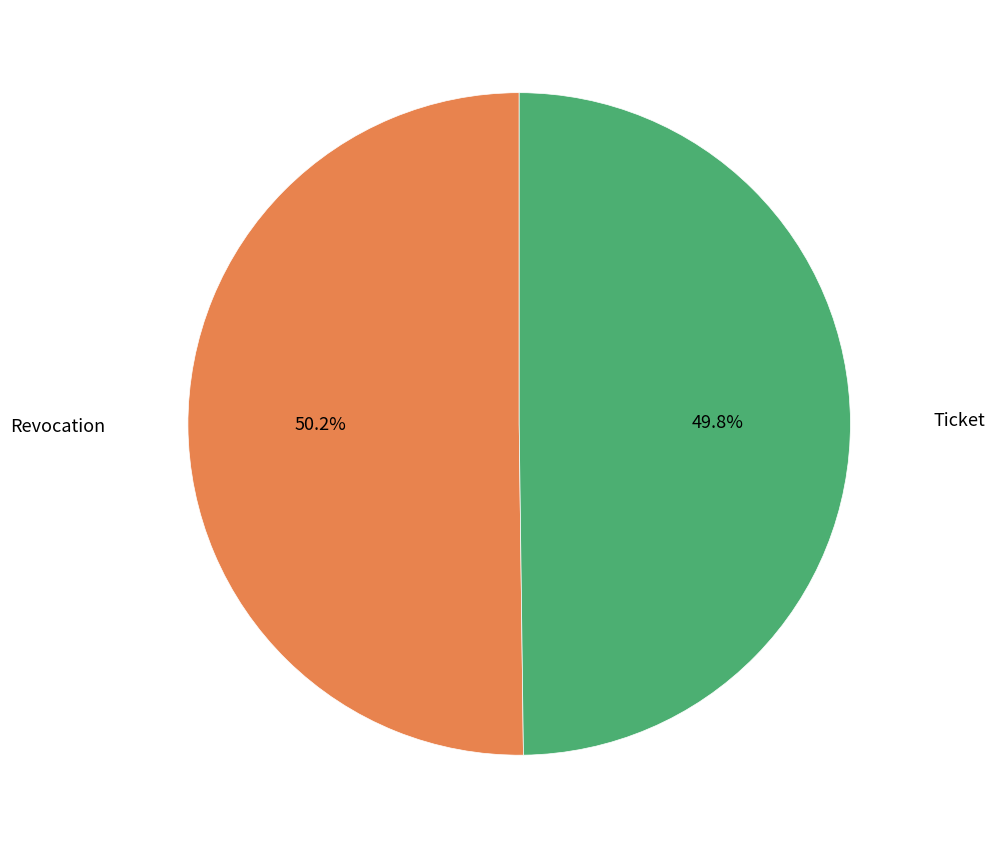

Does any single category account for the majority?

Yes